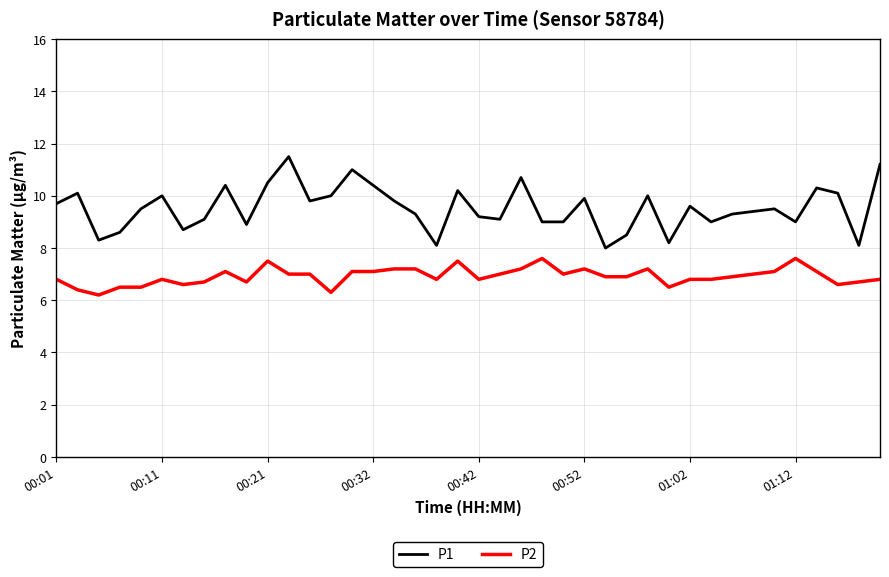

True or false: P1 and P2 intersect in this chart.

False